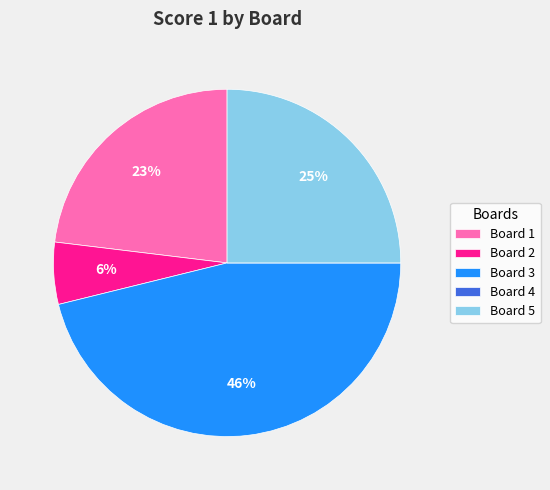

To the nearest percent, what is the combined percentage of Board 3 and Board 1?

69%